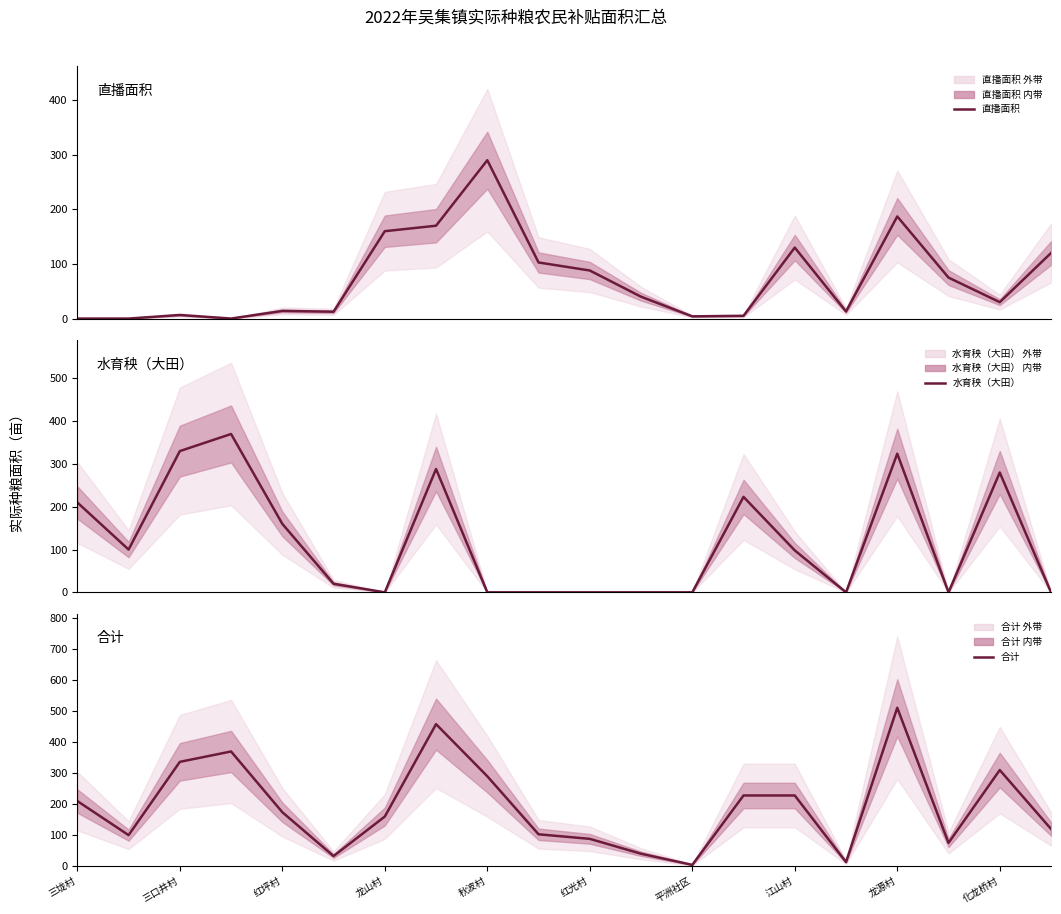

Is this an area chart (filled region under the line)?

No